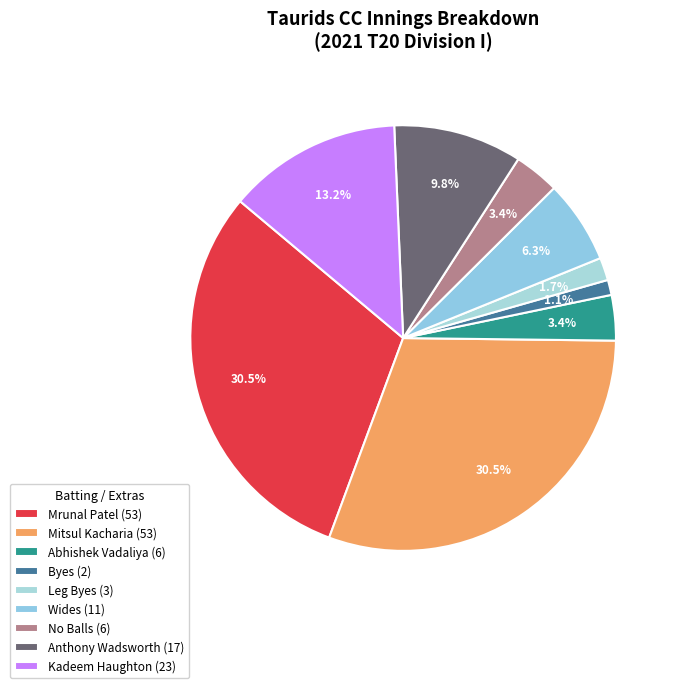

What is the change in value from Wides (11) to No Balls (6)?

-5